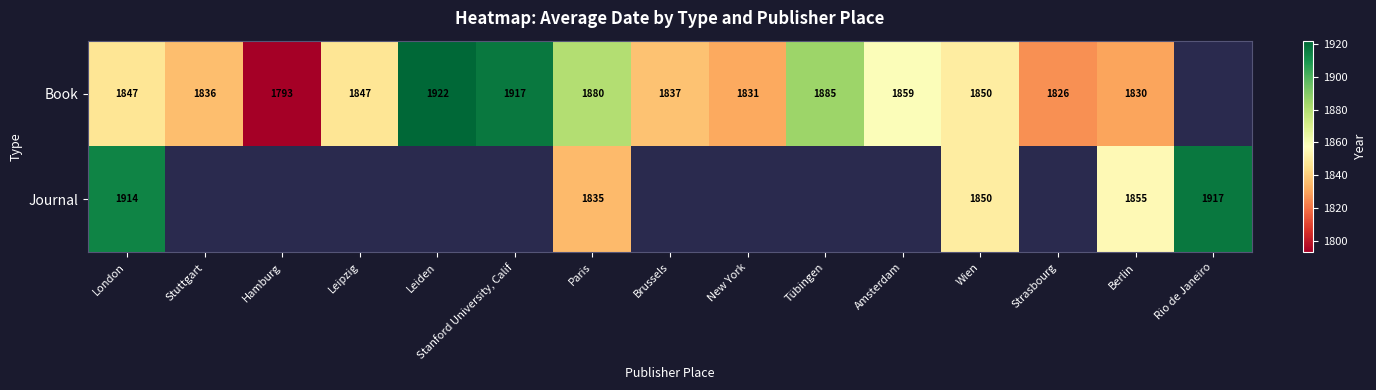

What is the sum of the Book values at Wien and Stanford University, Calif?

3767